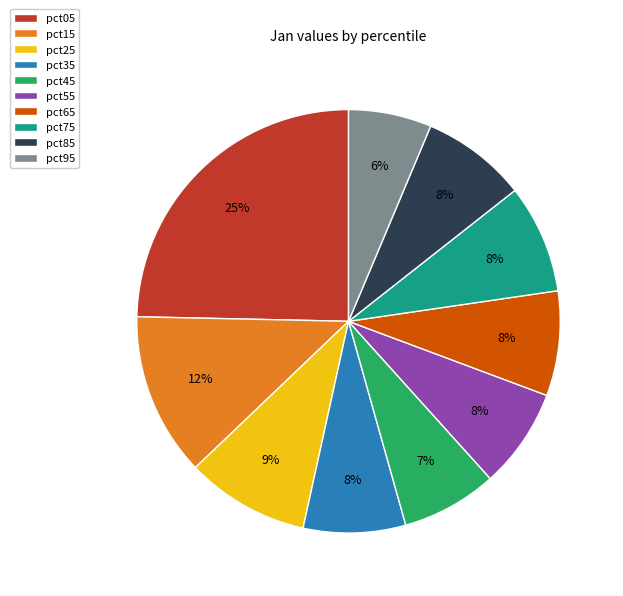

To the nearest percent, what portion does pct35 represent?

8%